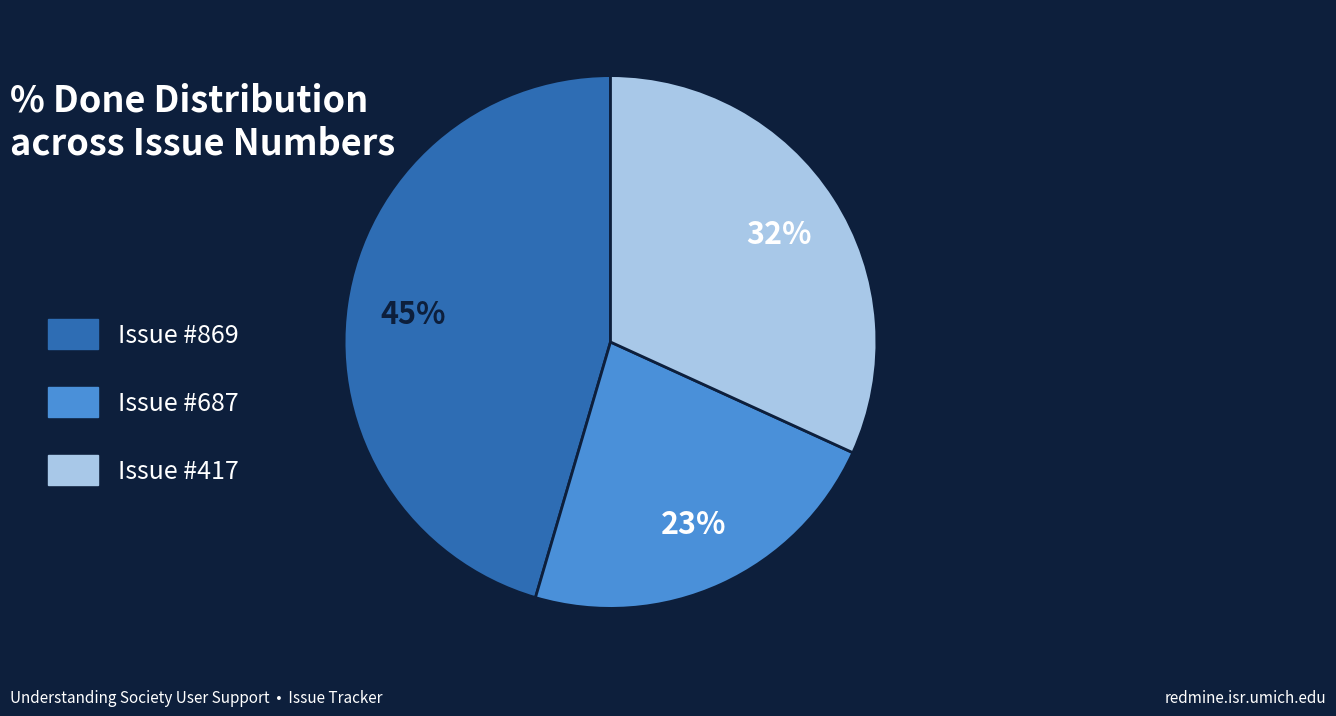

To the nearest percent, what portion does Issue #417 represent?

32%